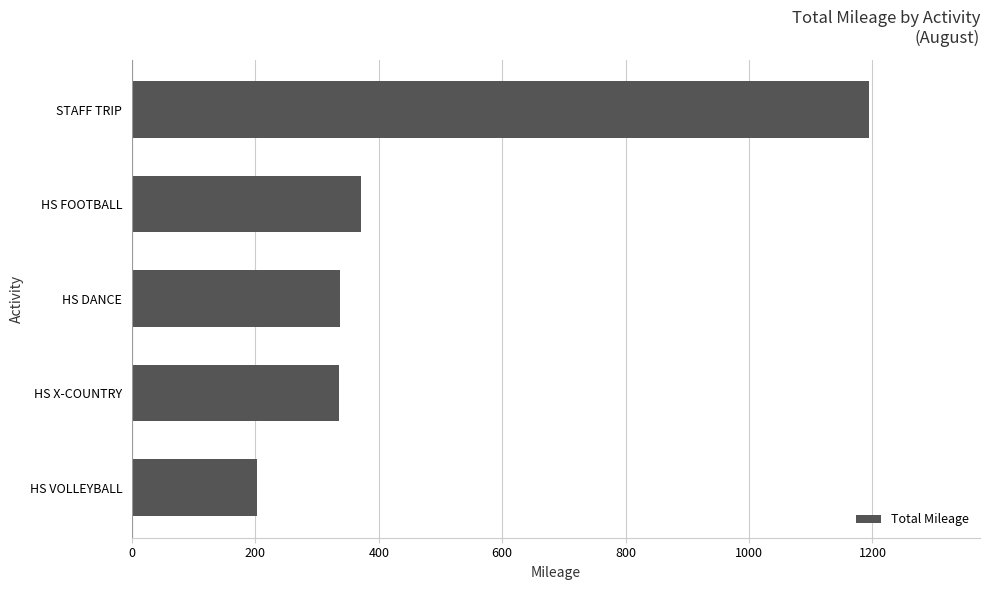

The chart shows a value of 1195 at STAFF TRIP. True or false?

True